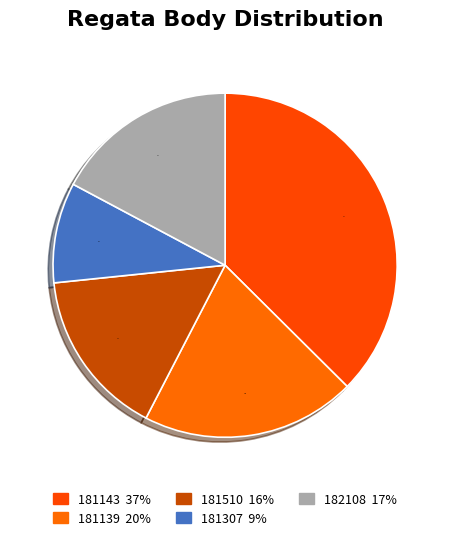

How many segments does this pie chart have?

5